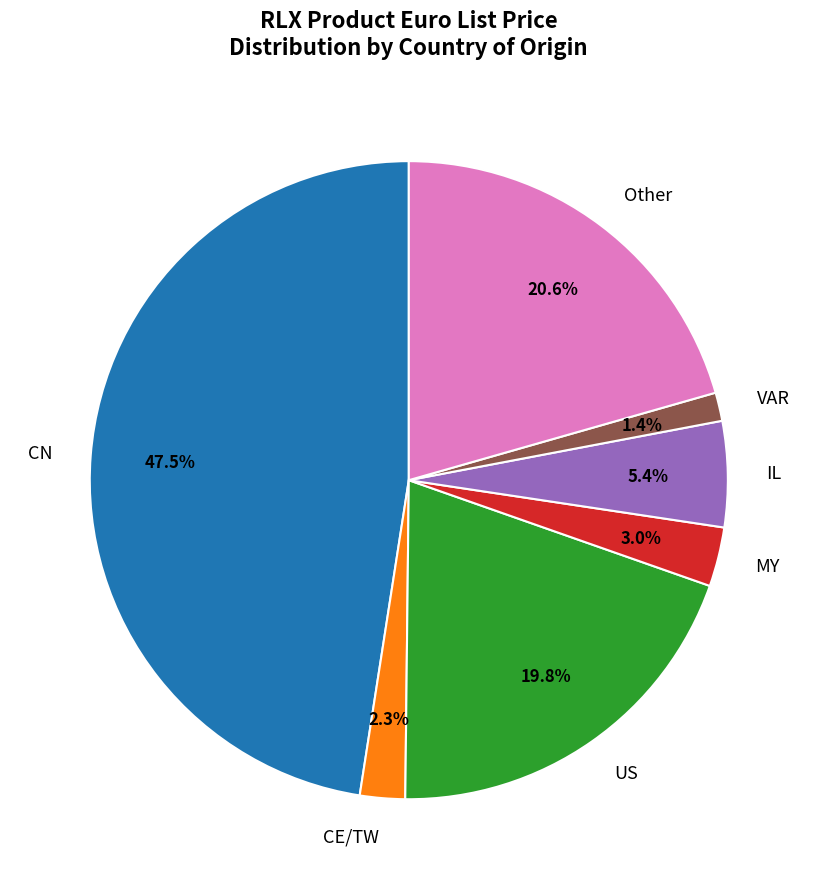

Rank the categories by value from highest to lowest.

CN, Other, US, IL, MY, CE/TW, VAR